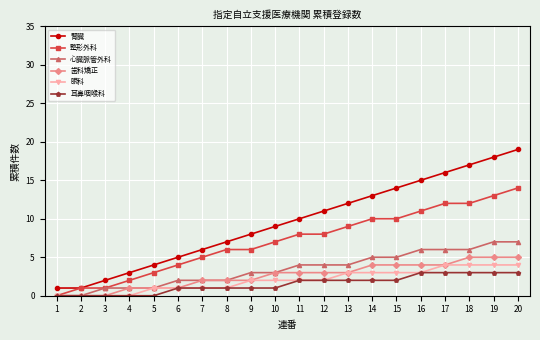

Is the value of 心臓脈管外科 at 17 greater than the value of 歯科矯正 at 9?

Yes